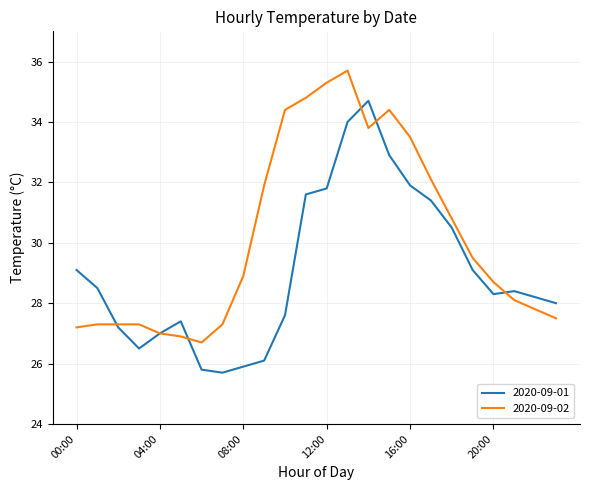

Which series has the largest total across all categories?

2020-09-02